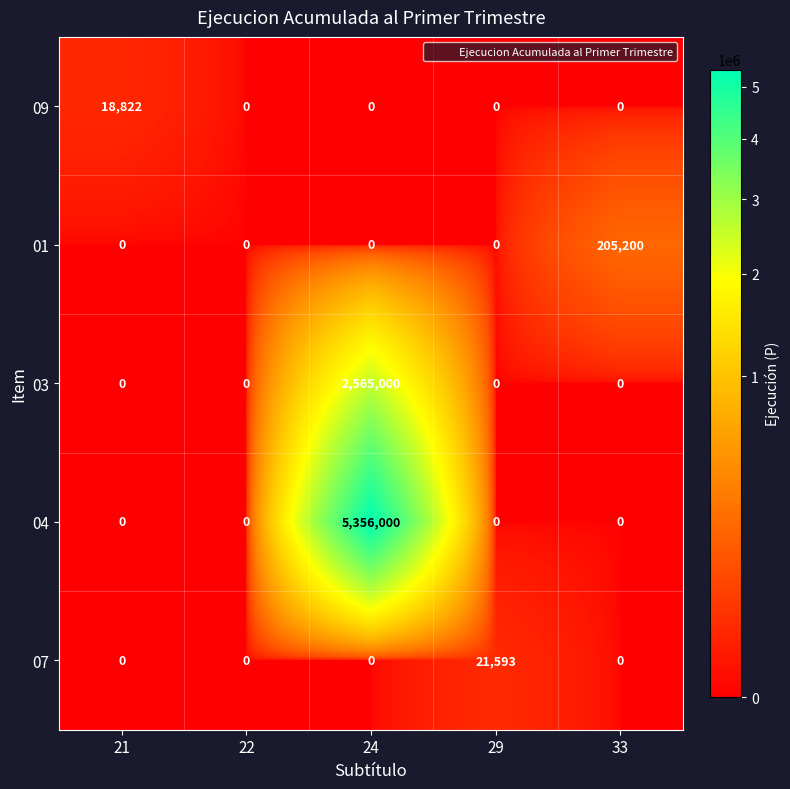

How many categories are shown in the chart?

5